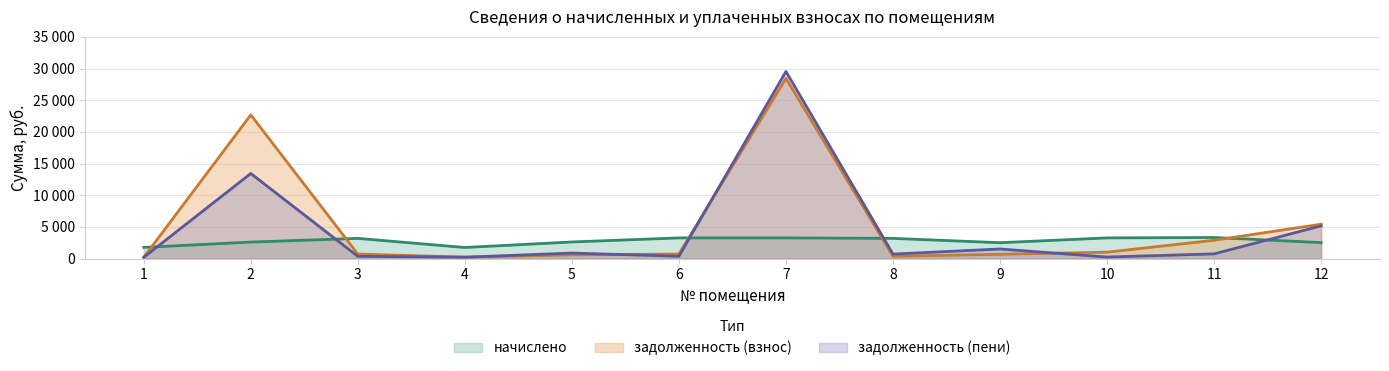

Rank the series at 9 from highest to lowest value.

начислено, задолженность (пени), задолженность (взнос)